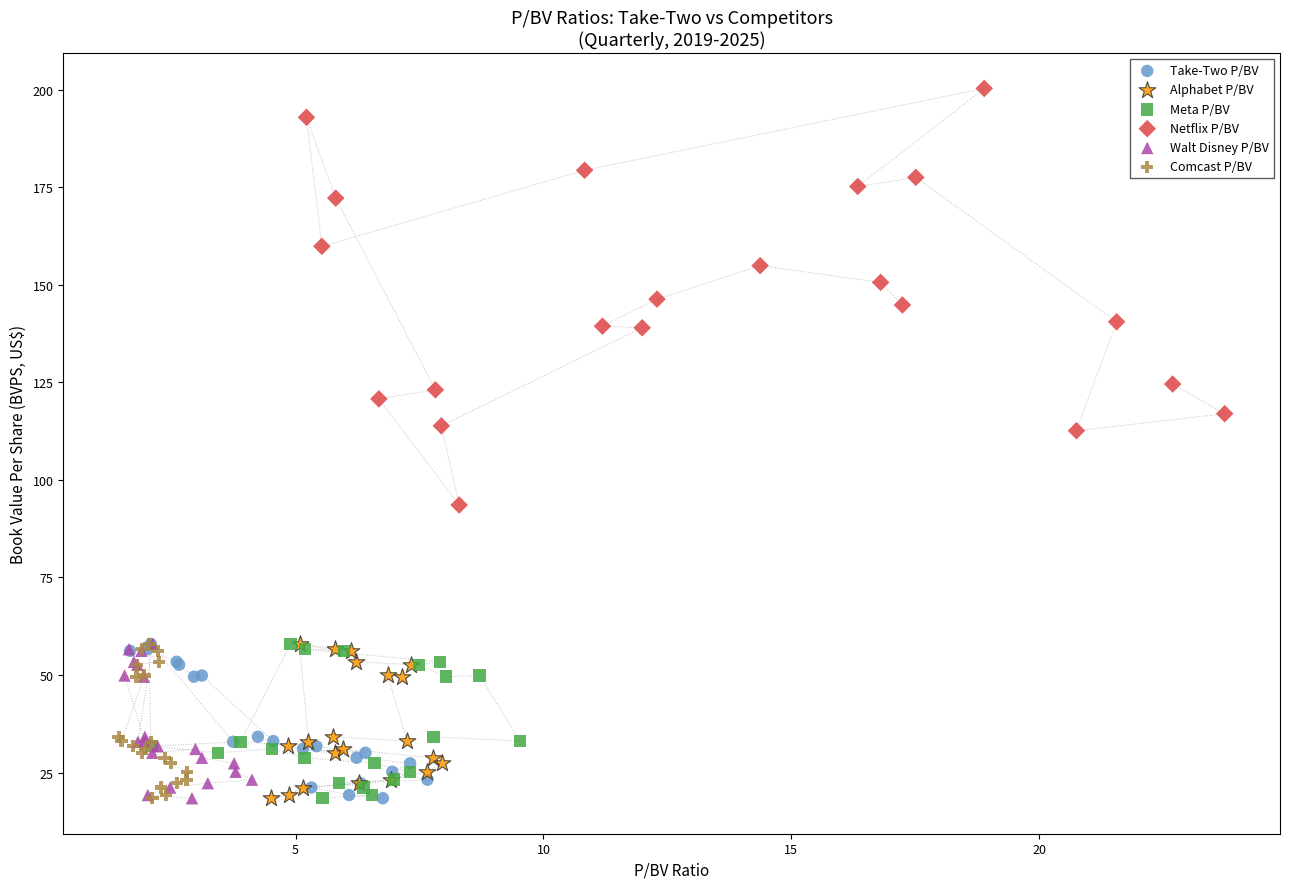

Which series contains the highest Y value?

Netflix P/BV